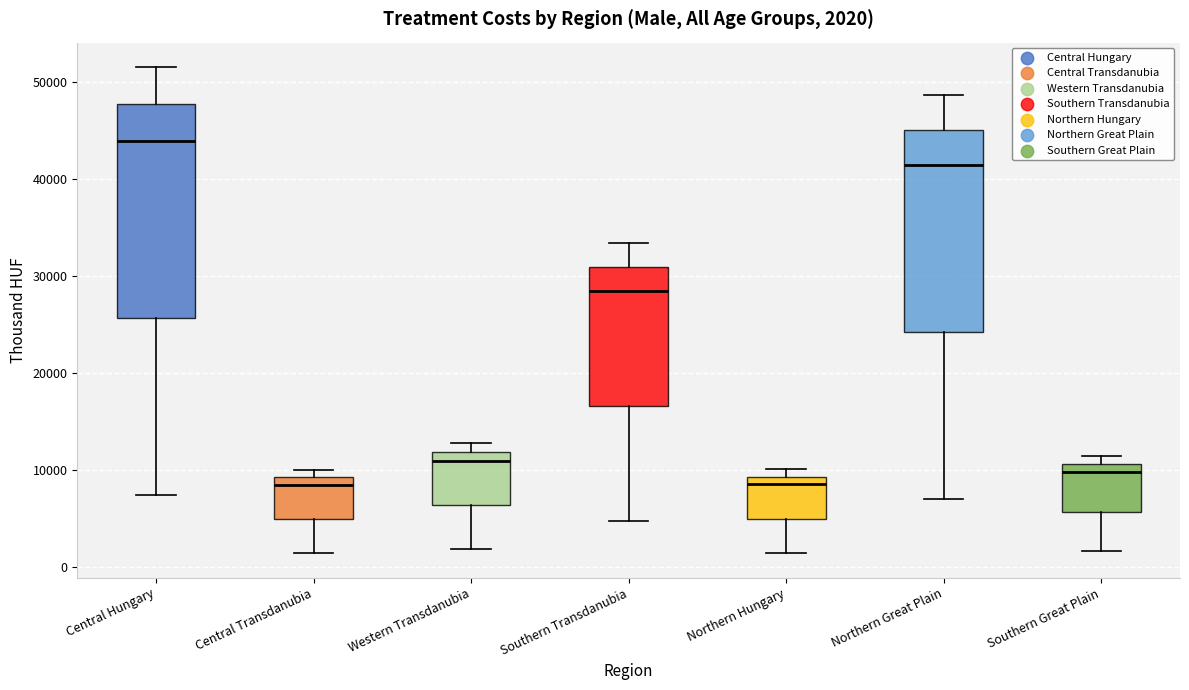

Which box's median line is the highest?

Central Hungary